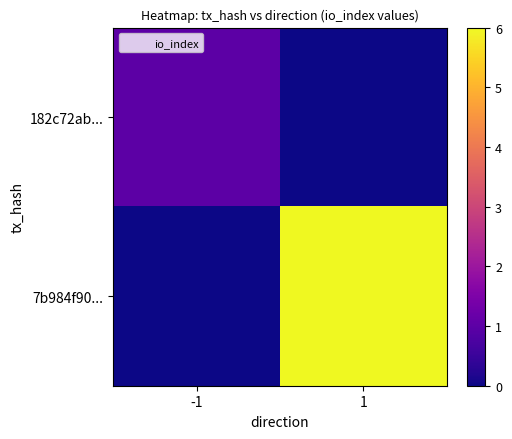

Rank the series at -1 from highest to lowest value.

182c72ab..., 7b984f90...